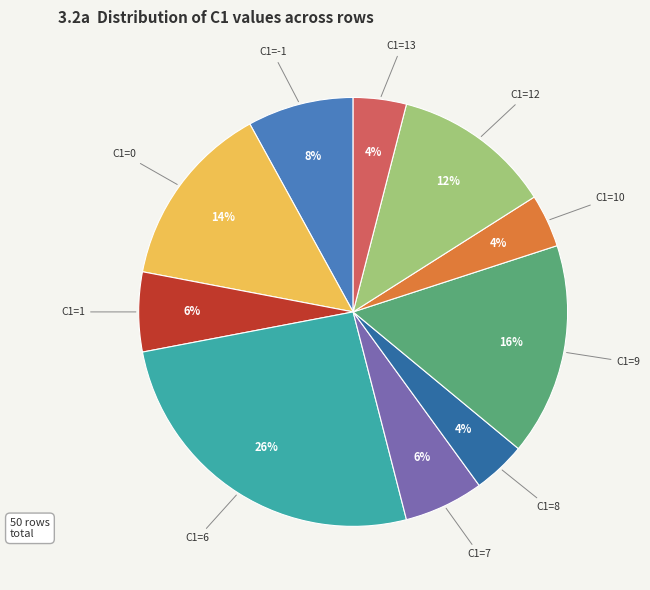

Approximately how many times larger is the value at C1=13 compared to C1=1?

0.7